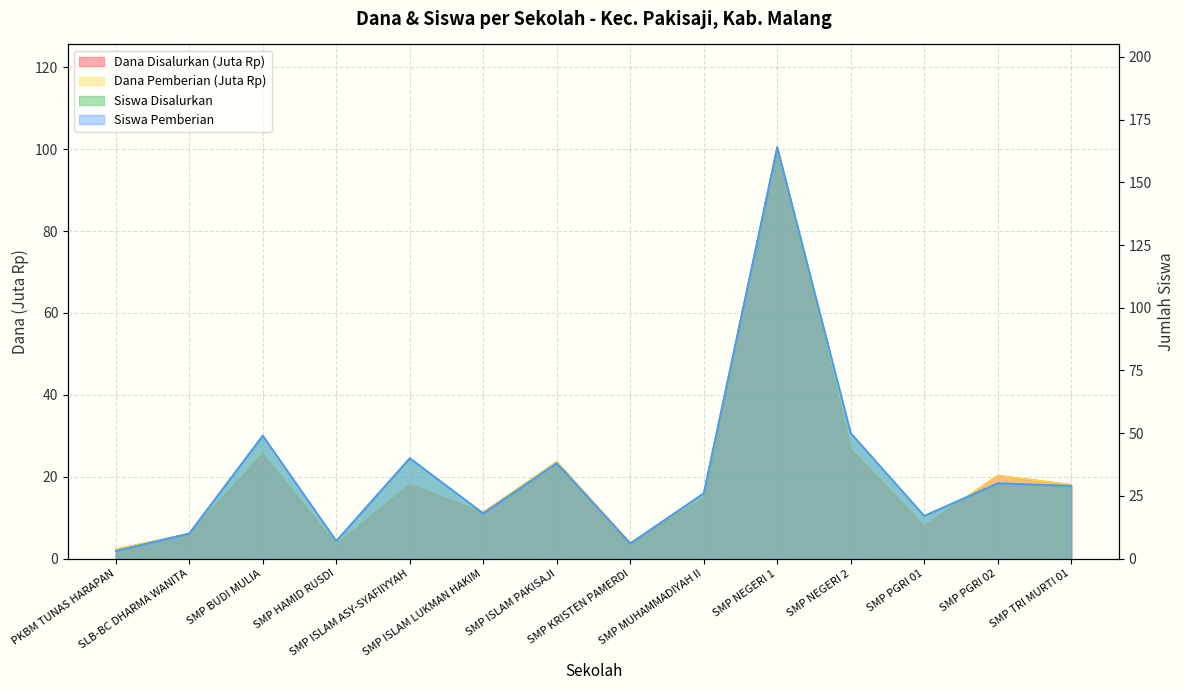

Between SMP PGRI 02 and SMP NEGERI 1, which is larger?

SMP NEGERI 1